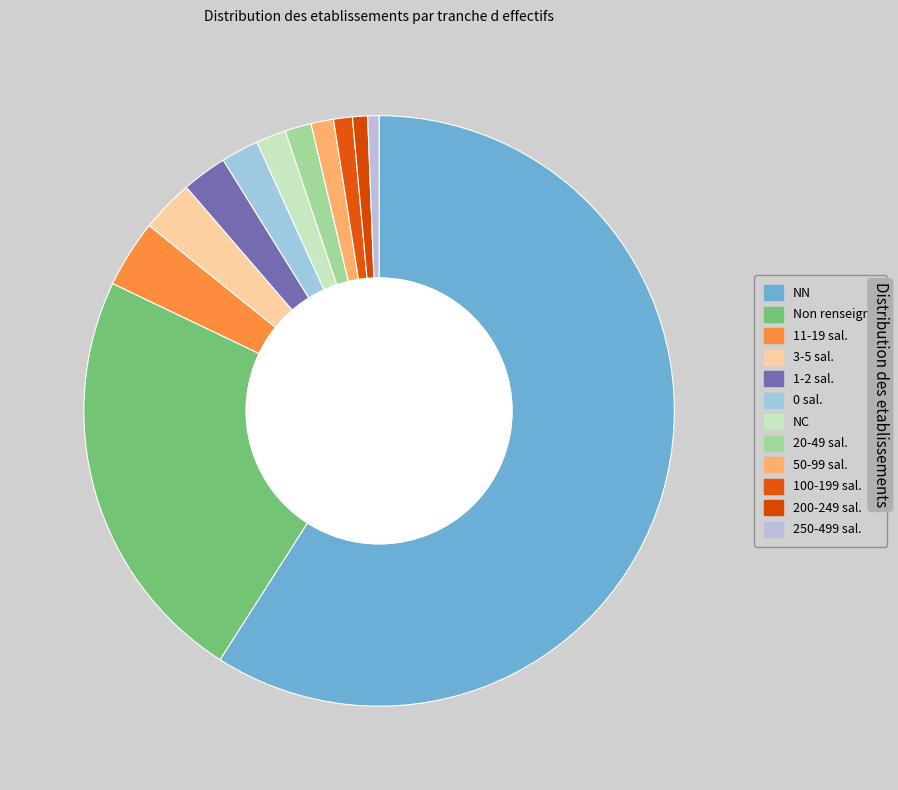

Count the number of slices in the pie.

12